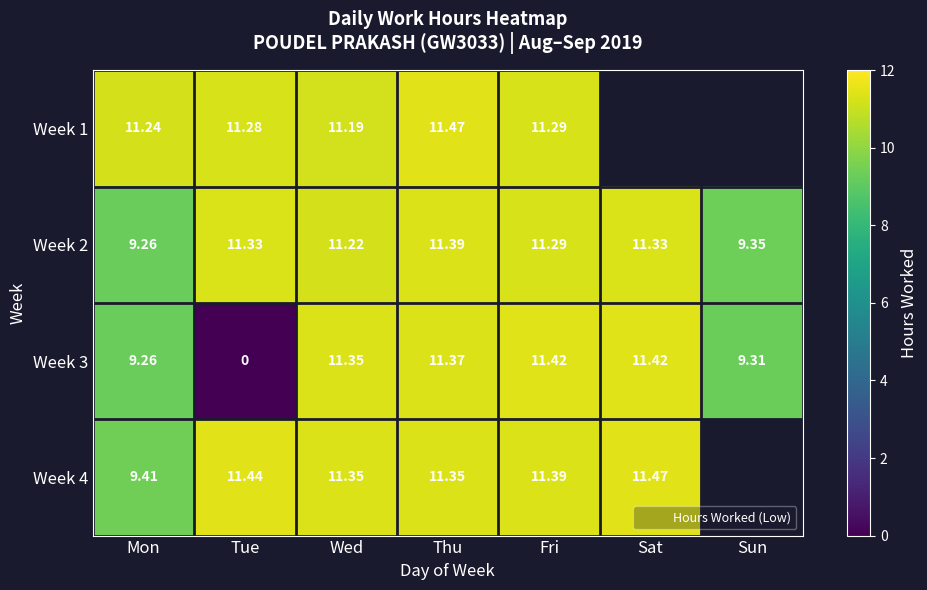

What is the difference between the maximum and minimum values in the Week 3 series?

11.4